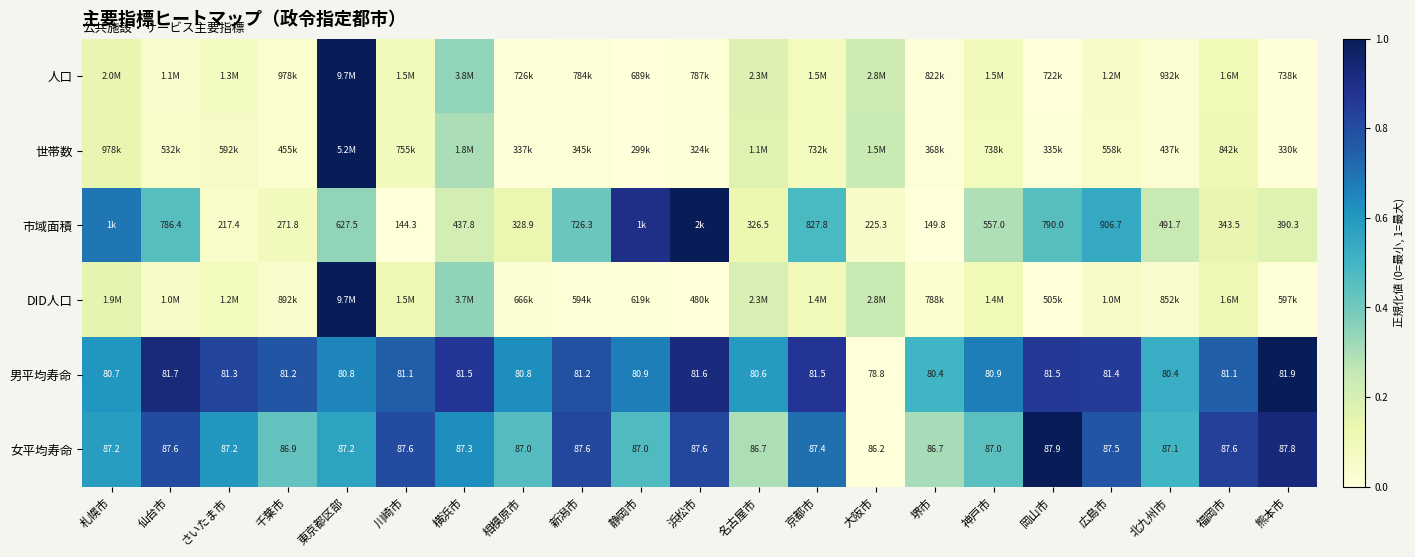

What is the sum of the 世帯数 values at 仙台市 and 浜松市?

0.1